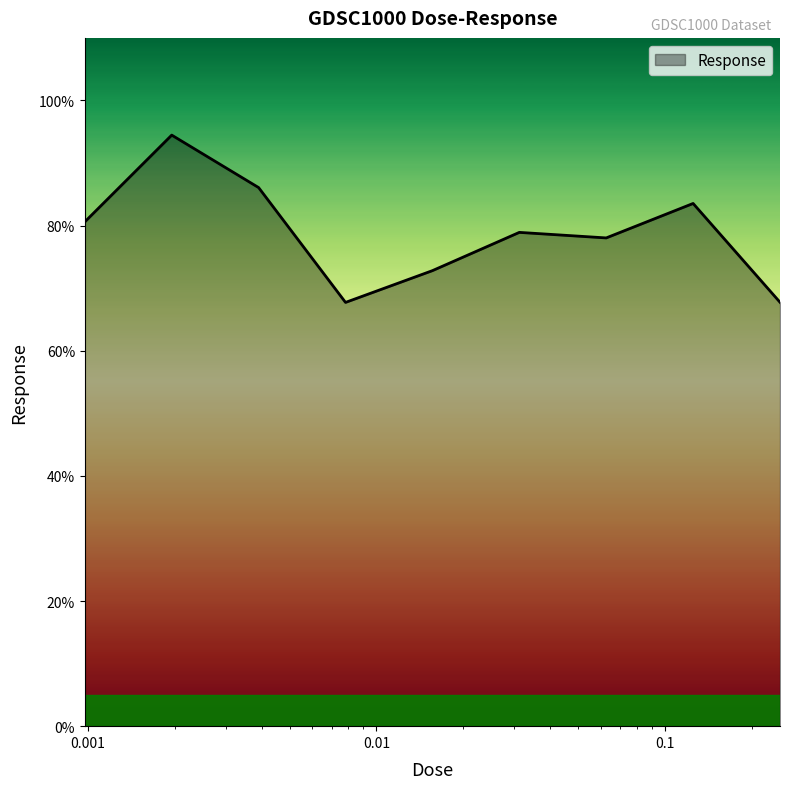

What is the smallest value displayed?

67.7